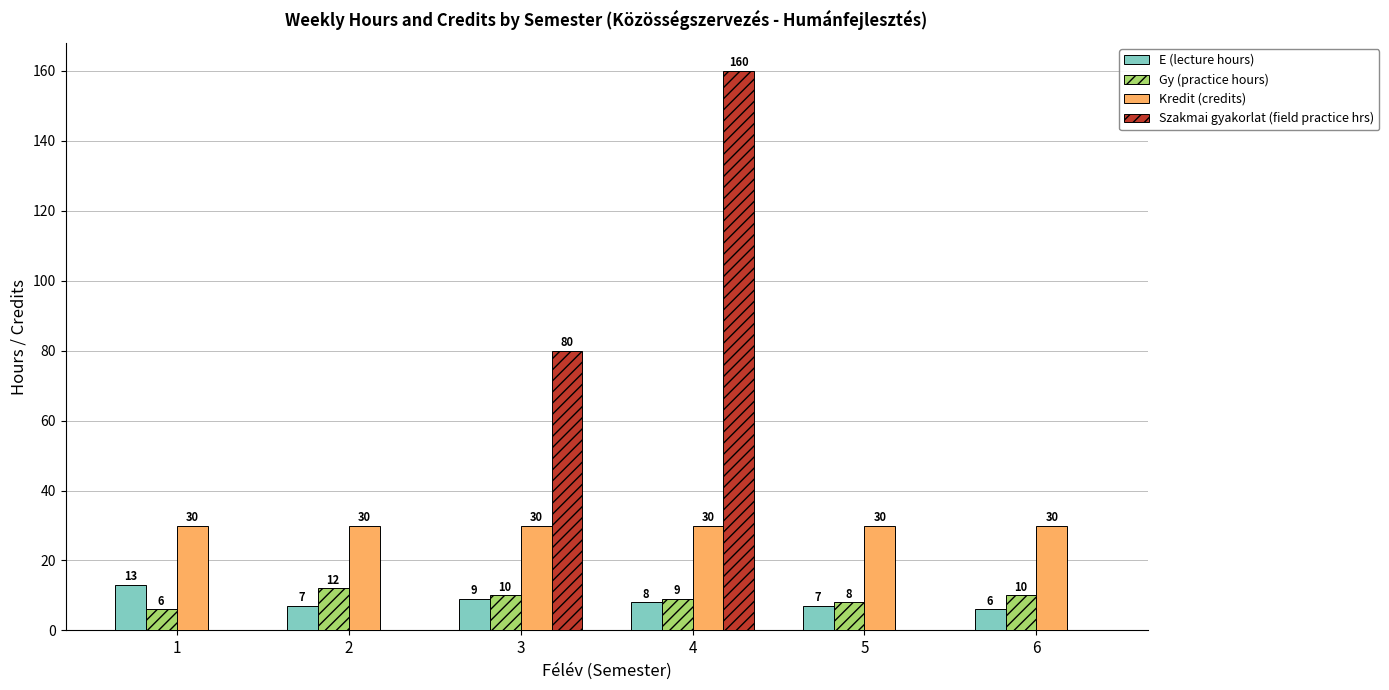

Between 2 and 3, which series saw the biggest shift?

Szakmai gyakorlat (field practice hrs)